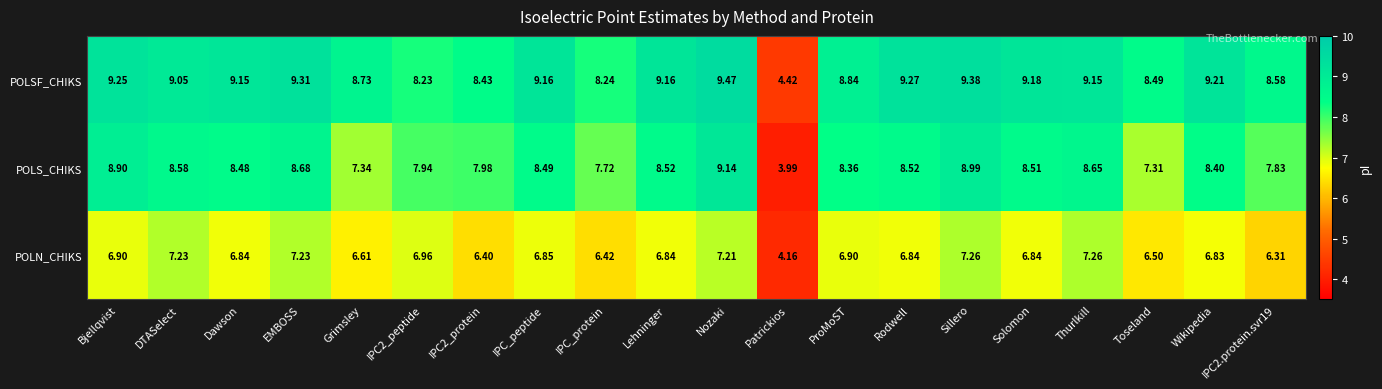

List the series in order of their overall mean, lowest first.

POLN_CHIKS, POLS_CHIKS, POLSF_CHIKS